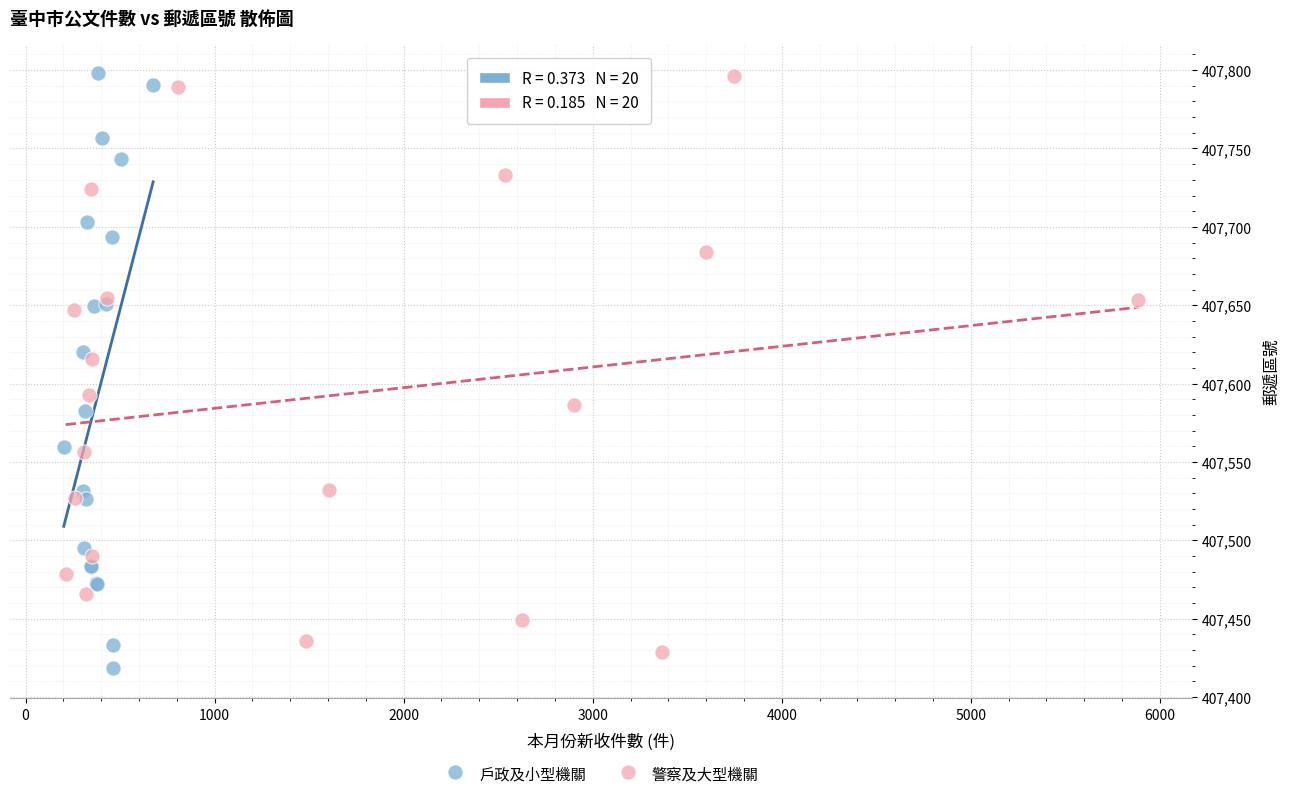

What are all the series names shown in the legend?

戶政及小型機關, 警察及大型機關